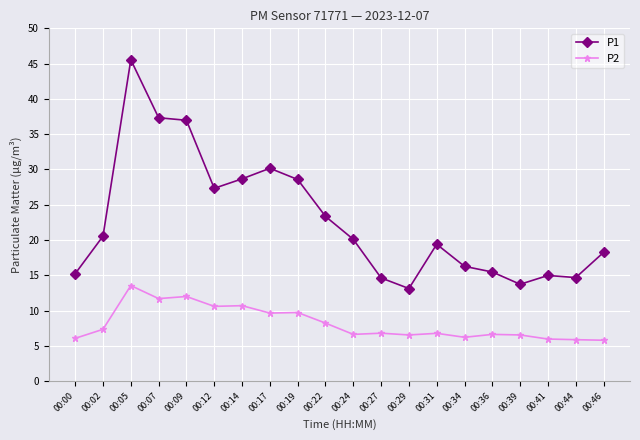

What is the difference between the second highest and minimum values in the P2 series?

6.2